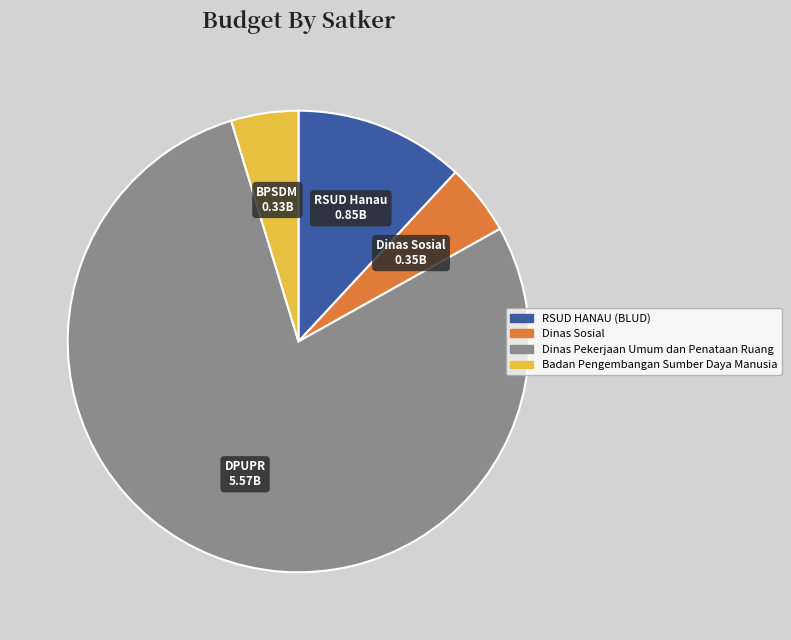

Does any single category account for the majority?

Yes